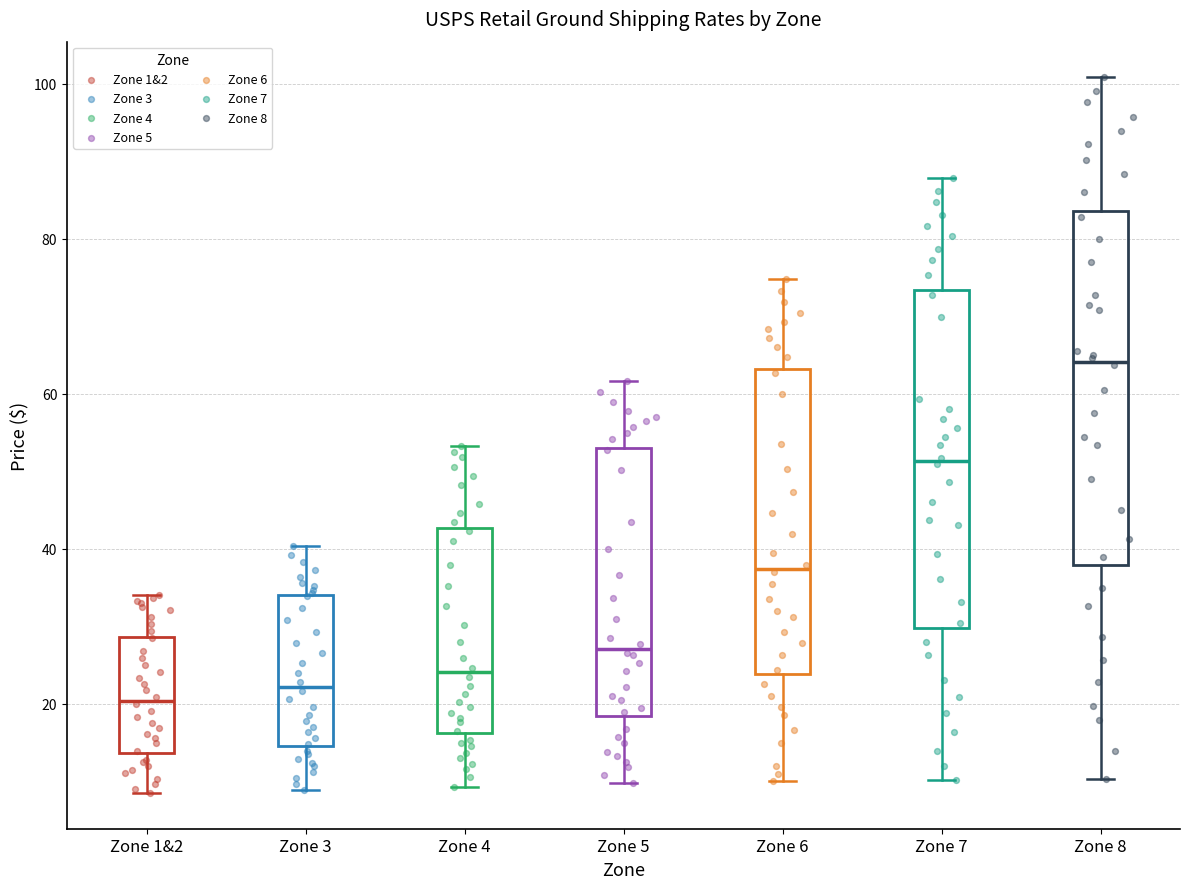

Reading left to right, transcribe this box plot: for each box, give where its median line is, the range the box spans, and where its two whiskers end, as read against the y-axis. The values are not printed on the chart, so give them approximately, as read against the axis.

Zone 1&2: median 20, box 14 to 28, whiskers 8 to 34
Zone 3: median 22, box 14 to 34, whiskers 8 to 40
Zone 4: median 24, box 16 to 42, whiskers 10 to 54
Zone 5: median 28, box 18 to 54, whiskers 10 to 62
Zone 6: median 38, box 24 to 64, whiskers 10 to 74
Zone 7: median 52, box 30 to 74, whiskers 10 to 88
Zone 8: median 64, box 38 to 84, whiskers 10 to 100